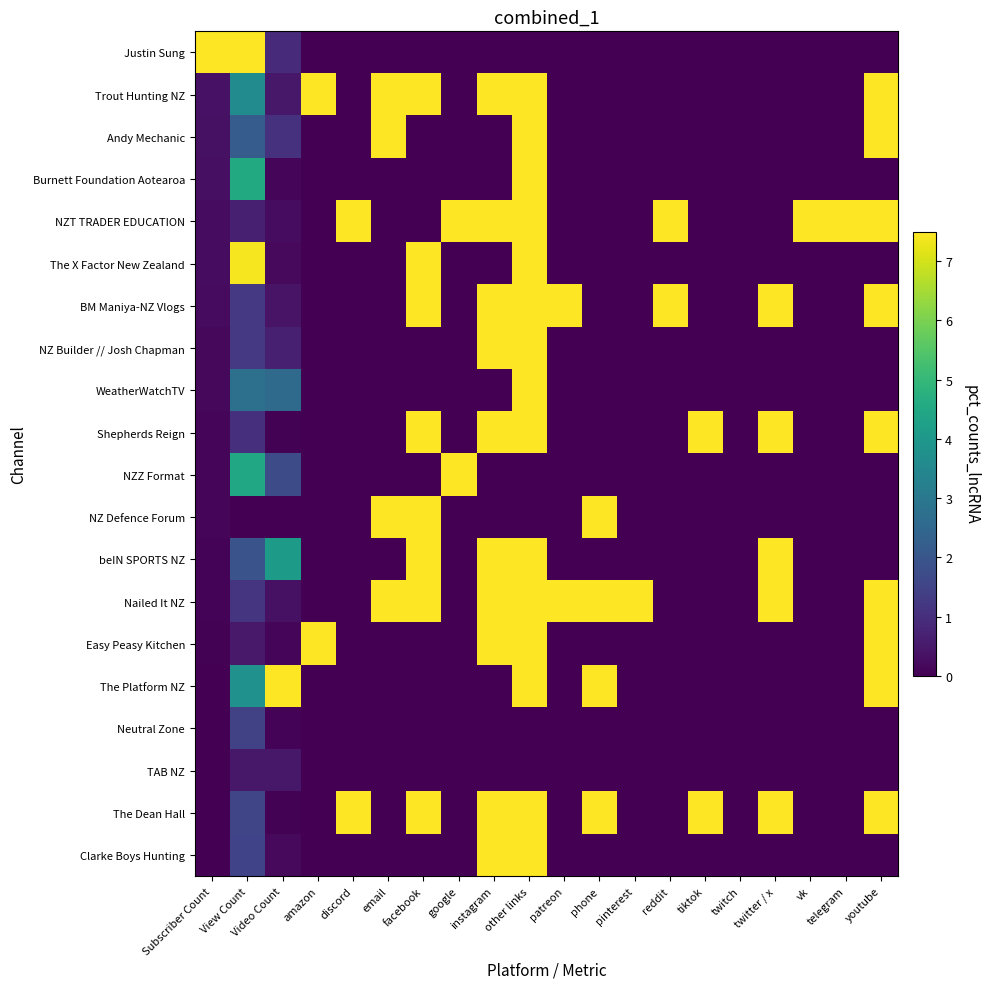

Reading left to right, list all the values displayed in this chart.

Justin Sung: Subscriber Count=7.5	View Count=7.5	Video Count=0.9	amazon=0.0	discord=0.0	email=0.0	facebook=0.0	google=0.0	instagram=0.0	other links=0.0	patreon=0.0	phone=0.0	pinterest=0.0	reddit=0.0	tiktok=0.0	twitch=0.0	twitter / x=0.0	vk=0.0	telegram=0.0	youtube=0.0
Trout Hunting NZ: Subscriber Count=0.4	View Count=3.6	Video Count=0.5	amazon=7.5	discord=0.0	email=7.5	facebook=7.5	google=0.0	instagram=7.5	other links=7.5	patreon=0.0	phone=0.0	pinterest=0.0	reddit=0.0	tiktok=0.0	twitch=0.0	twitter / x=0.0	vk=0.0	telegram=0.0	youtube=7.5
Andy Mechanic: Subscriber Count=0.3	View Count=2.2	Video Count=1.1	amazon=0.0	discord=0.0	email=7.5	facebook=0.0	google=0.0	instagram=0.0	other links=7.5	patreon=0.0	phone=0.0	pinterest=0.0	reddit=0.0	tiktok=0.0	twitch=0.0	twitter / x=0.0	vk=0.0	telegram=0.0	youtube=7.5
Burnett Foundation Aotearoa: Subscriber Count=0.3	View Count=4.6	Video Count=0.1	amazon=0.0	discord=0.0	email=0.0	facebook=0.0	google=0.0	instagram=0.0	other links=7.5	patreon=0.0	phone=0.0	pinterest=0.0	reddit=0.0	tiktok=0.0	twitch=0.0	twitter / x=0.0	vk=0.0	telegram=0.0	youtube=0.0
NZT TRADER EDUCATION: Subscriber Count=0.2	View Count=0.7	Video Count=0.2	amazon=0.0	discord=7.5	email=0.0	facebook=0.0	google=7.5	instagram=7.5	other links=7.5	patreon=0.0	phone=0.0	pinterest=0.0	reddit=7.5	tiktok=0.0	twitch=0.0	twitter / x=0.0	vk=7.5	telegram=7.5	youtube=7.5
The X Factor New Zealand: Subscriber Count=0.2	View Count=7.4	Video Count=0.2	amazon=0.0	discord=0.0	email=0.0	facebook=7.5	google=0.0	instagram=0.0	other links=7.5	patreon=0.0	phone=0.0	pinterest=0.0	reddit=0.0	tiktok=0.0	twitch=0.0	twitter / x=0.0	vk=0.0	telegram=0.0	youtube=0.0
BM Maniya-NZ Vlogs: Subscriber Count=0.2	View Count=1.3	Video Count=0.4	amazon=0.0	discord=0.0	email=0.0	facebook=7.5	google=0.0	instagram=7.5	other links=7.5	patreon=7.5	phone=0.0	pinterest=0.0	reddit=7.5	tiktok=0.0	twitch=0.0	twitter / x=7.5	vk=0.0	telegram=0.0	youtube=7.5
NZ Builder // Josh Chapman: Subscriber Count=0.2	View Count=1.3	Video Count=0.7	amazon=0.0	discord=0.0	email=0.0	facebook=0.0	google=0.0	instagram=7.5	other links=7.5	patreon=0.0	phone=0.0	pinterest=0.0	reddit=0.0	tiktok=0.0	twitch=0.0	twitter / x=0.0	vk=0.0	telegram=0.0	youtube=0.0
WeatherWatchTV: Subscriber Count=0.2	View Count=2.8	Video Count=2.6	amazon=0.0	discord=0.0	email=0.0	facebook=0.0	google=0.0	instagram=0.0	other links=7.5	patreon=0.0	phone=0.0	pinterest=0.0	reddit=0.0	tiktok=0.0	twitch=0.0	twitter / x=0.0	vk=0.0	telegram=0.0	youtube=0.0
Shepherds Reign: Subscriber Count=0.1	View Count=1.0	Video Count=0.0	amazon=0.0	discord=0.0	email=0.0	facebook=7.5	google=0.0	instagram=7.5	other links=7.5	patreon=0.0	phone=0.0	pinterest=0.0	reddit=0.0	tiktok=7.5	twitch=0.0	twitter / x=7.5	vk=0.0	telegram=0.0	youtube=7.5
NZZ Format: Subscriber Count=0.1	View Count=4.5	Video Count=1.7	amazon=0.0	discord=0.0	email=0.0	facebook=0.0	google=7.5	instagram=0.0	other links=0.0	patreon=0.0	phone=0.0	pinterest=0.0	reddit=0.0	tiktok=0.0	twitch=0.0	twitter / x=0.0	vk=0.0	telegram=0.0	youtube=0.0
NZ Defence Forum: Subscriber Count=0.1	View Count=0.0	Video Count=0.0	amazon=0.0	discord=0.0	email=7.5	facebook=7.5	google=0.0	instagram=0.0	other links=0.0	patreon=0.0	phone=7.5	pinterest=0.0	reddit=0.0	tiktok=0.0	twitch=0.0	twitter / x=0.0	vk=0.0	telegram=0.0	youtube=0.0
beIN SPORTS NZ: Subscriber Count=0.1	View Count=1.9	Video Count=4.1	amazon=0.0	discord=0.0	email=0.0	facebook=7.5	google=0.0	instagram=7.5	other links=7.5	patreon=0.0	phone=0.0	pinterest=0.0	reddit=0.0	tiktok=0.0	twitch=0.0	twitter / x=7.5	vk=0.0	telegram=0.0	youtube=0.0
Nailed It NZ: Subscriber Count=0.1	View Count=1.1	Video Count=0.3	amazon=0.0	discord=0.0	email=7.5	facebook=7.5	google=0.0	instagram=7.5	other links=7.5	patreon=7.5	phone=7.5	pinterest=7.5	reddit=0.0	tiktok=0.0	twitch=0.0	twitter / x=7.5	vk=0.0	telegram=0.0	youtube=7.5
Easy Peasy Kitchen: Subscriber Count=0.1	View Count=0.5	Video Count=0.1	amazon=7.5	discord=0.0	email=0.0	facebook=0.0	google=0.0	instagram=7.5	other links=7.5	patreon=0.0	phone=0.0	pinterest=0.0	reddit=0.0	tiktok=0.0	twitch=0.0	twitter / x=0.0	vk=0.0	telegram=0.0	youtube=7.5
The Platform NZ: Subscriber Count=0.0	View Count=3.8	Video Count=7.5	amazon=0.0	discord=0.0	email=0.0	facebook=0.0	google=0.0	instagram=0.0	other links=7.5	patreon=0.0	phone=7.5	pinterest=0.0	reddit=0.0	tiktok=0.0	twitch=0.0	twitter / x=0.0	vk=0.0	telegram=0.0	youtube=7.5
Neutral Zone: Subscriber Count=0.0	View Count=1.5	Video Count=0.1	amazon=0.0	discord=0.0	email=0.0	facebook=0.0	google=0.0	instagram=0.0	other links=0.0	patreon=0.0	phone=0.0	pinterest=0.0	reddit=0.0	tiktok=0.0	twitch=0.0	twitter / x=0.0	vk=0.0	telegram=0.0	youtube=0.0
TAB NZ: Subscriber Count=0.0	View Count=0.5	Video Count=0.5	amazon=0.0	discord=0.0	email=0.0	facebook=0.0	google=0.0	instagram=0.0	other links=0.0	patreon=0.0	phone=0.0	pinterest=0.0	reddit=0.0	tiktok=0.0	twitch=0.0	twitter / x=0.0	vk=0.0	telegram=0.0	youtube=0.0
The Dean Hall: Subscriber Count=0.0	View Count=1.6	Video Count=0.0	amazon=0.0	discord=7.5	email=0.0	facebook=7.5	google=0.0	instagram=7.5	other links=7.5	patreon=0.0	phone=7.5	pinterest=0.0	reddit=0.0	tiktok=7.5	twitch=0.0	twitter / x=7.5	vk=0.0	telegram=0.0	youtube=7.5
Clarke Boys Hunting: Subscriber Count=0.0	View Count=1.5	Video Count=0.2	amazon=0.0	discord=0.0	email=0.0	facebook=0.0	google=0.0	instagram=7.5	other links=7.5	patreon=0.0	phone=0.0	pinterest=0.0	reddit=0.0	tiktok=0.0	twitch=0.0	twitter / x=0.0	vk=0.0	telegram=0.0	youtube=0.0